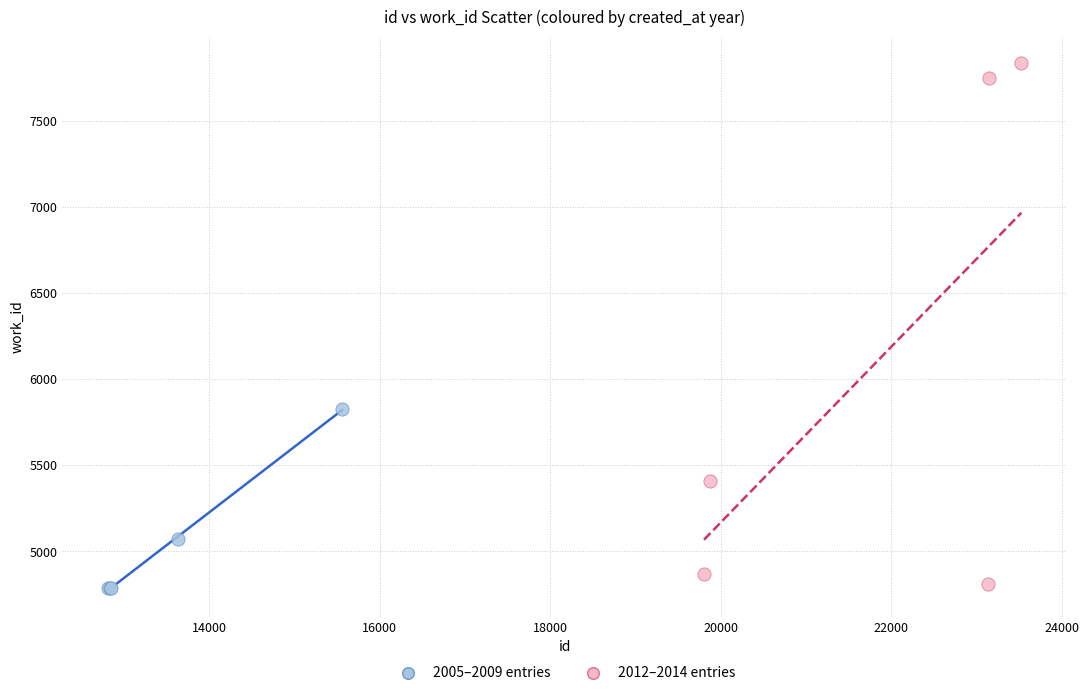

What are all the series names shown in the legend?

2005–2009 entries, 2012–2014 entries